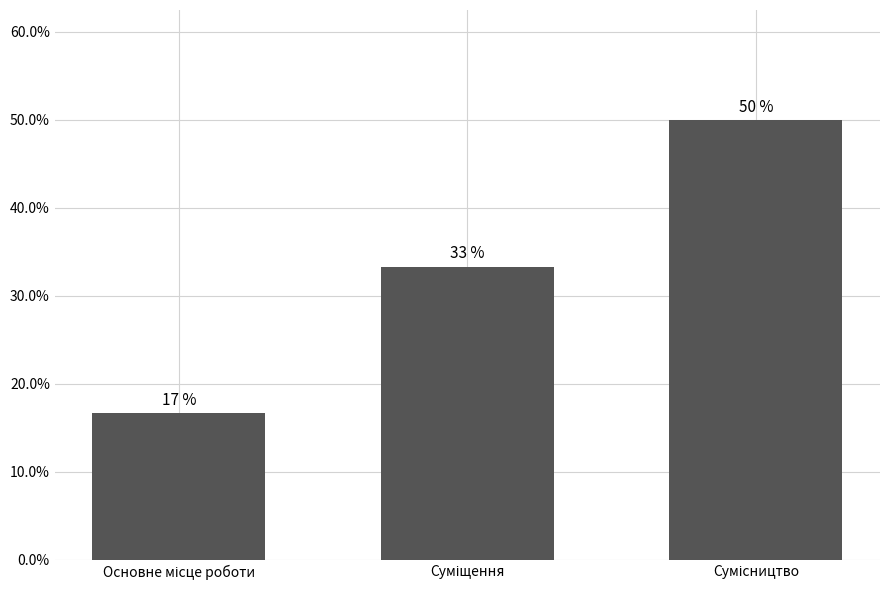

Are the bars horizontal?

No